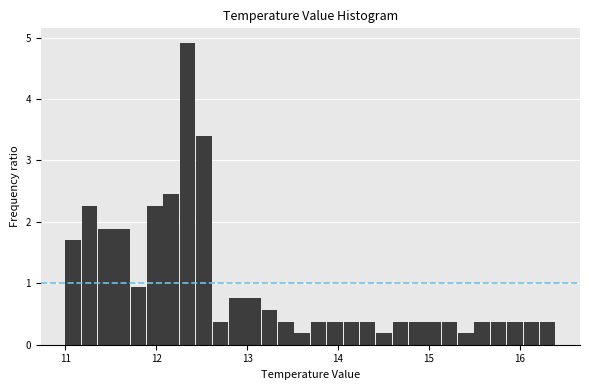

Read against the x-axis, roughly where is the centre of the tallest bar?

12.3